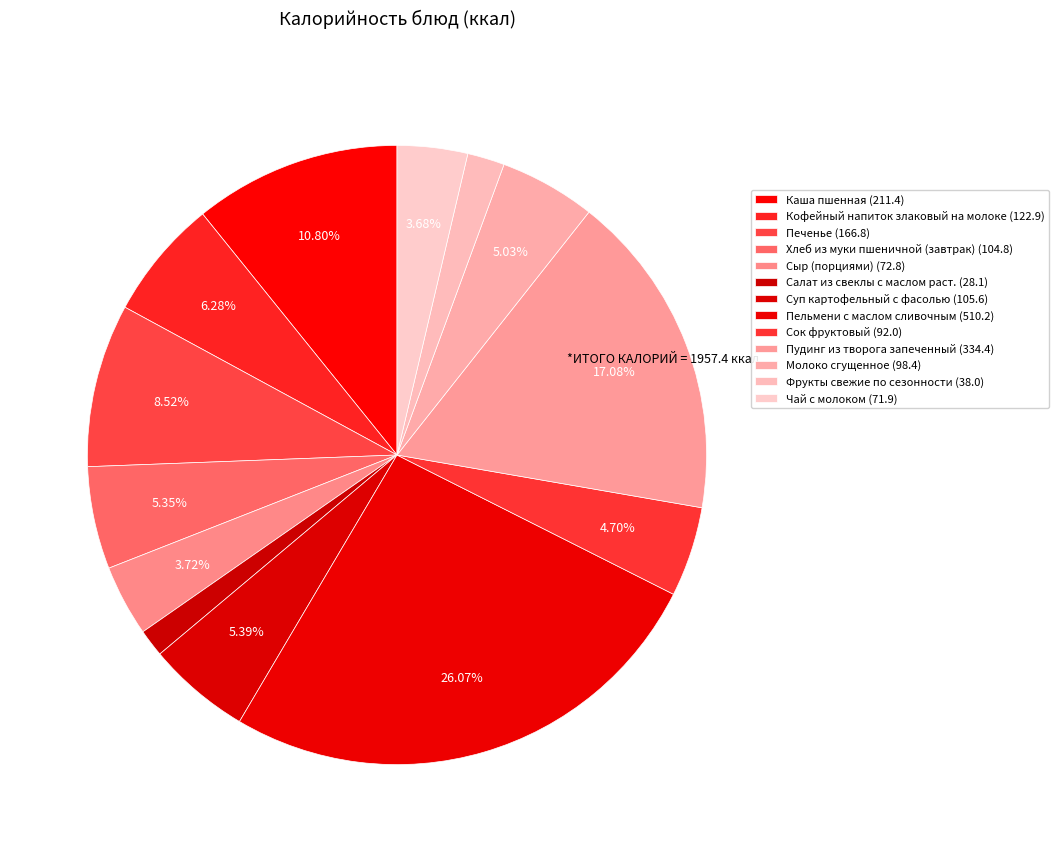

How many segments does this pie chart have?

13